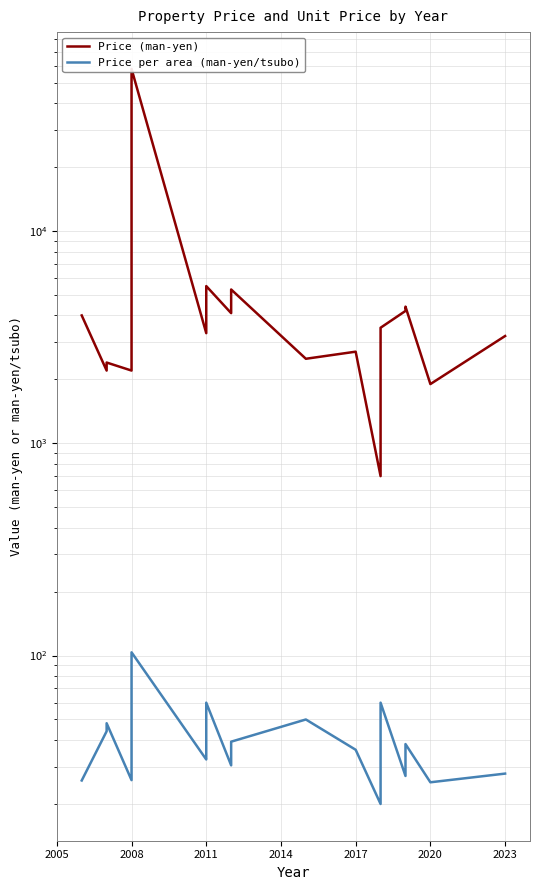

Is this an area chart (filled region under the line)?

No